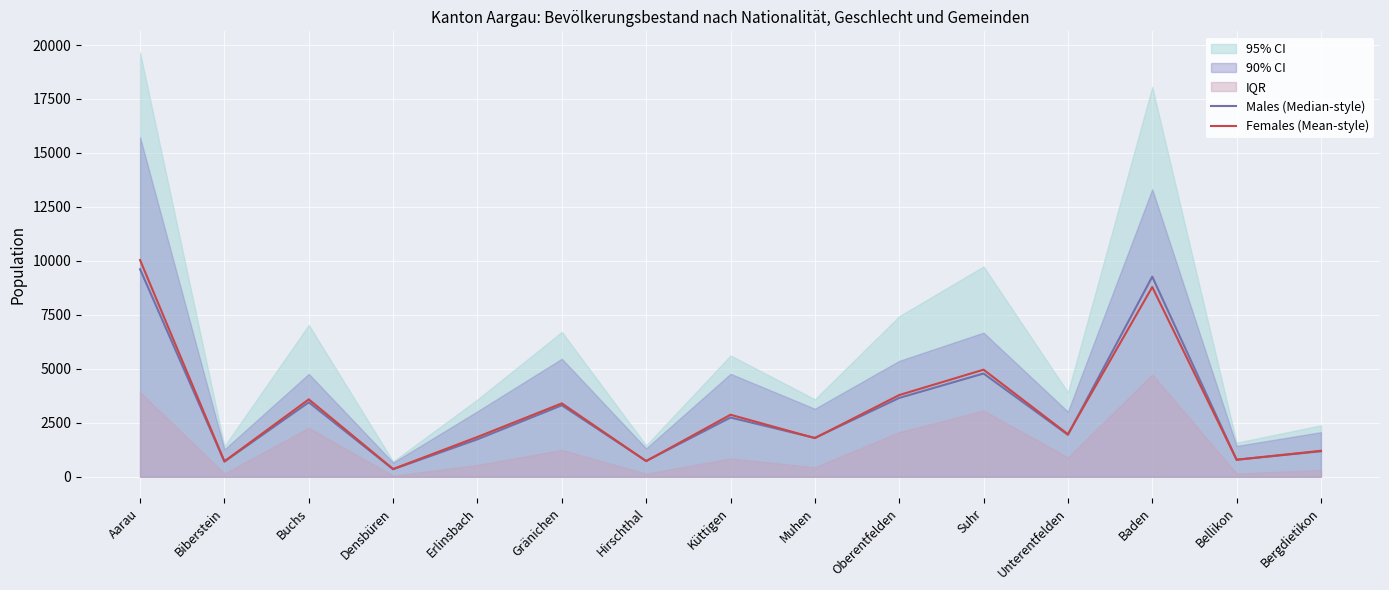

What value does the Males (Median-style) series have at Baden?

9270